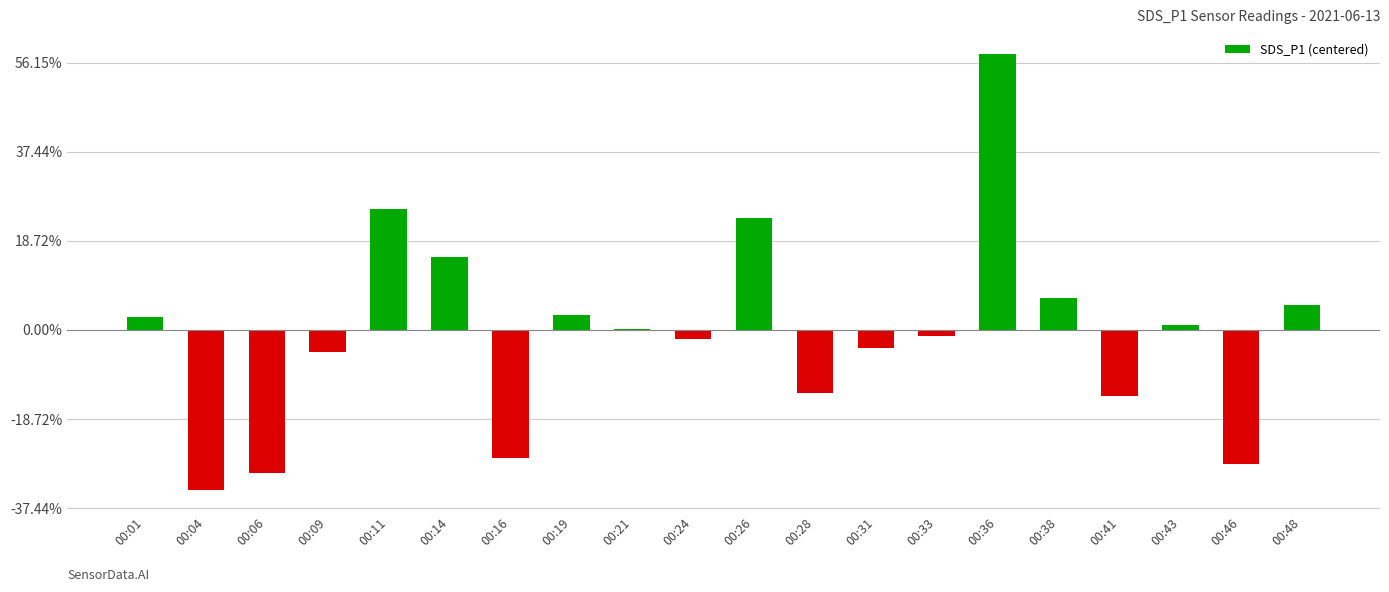

Reading right to left, extract all data points from this chart.

00:48=0.6	00:46=-3.0	00:43=0.1	00:41=-1.5	00:38=0.7	00:36=6.2	00:33=-0.1	00:31=-0.4	00:28=-1.4	00:26=2.5	00:24=-0.2	00:21=0.0	00:19=0.3	00:16=-2.9	00:14=1.6	00:11=2.7	00:09=-0.5	00:06=-3.2	00:04=-3.6	00:01=0.3